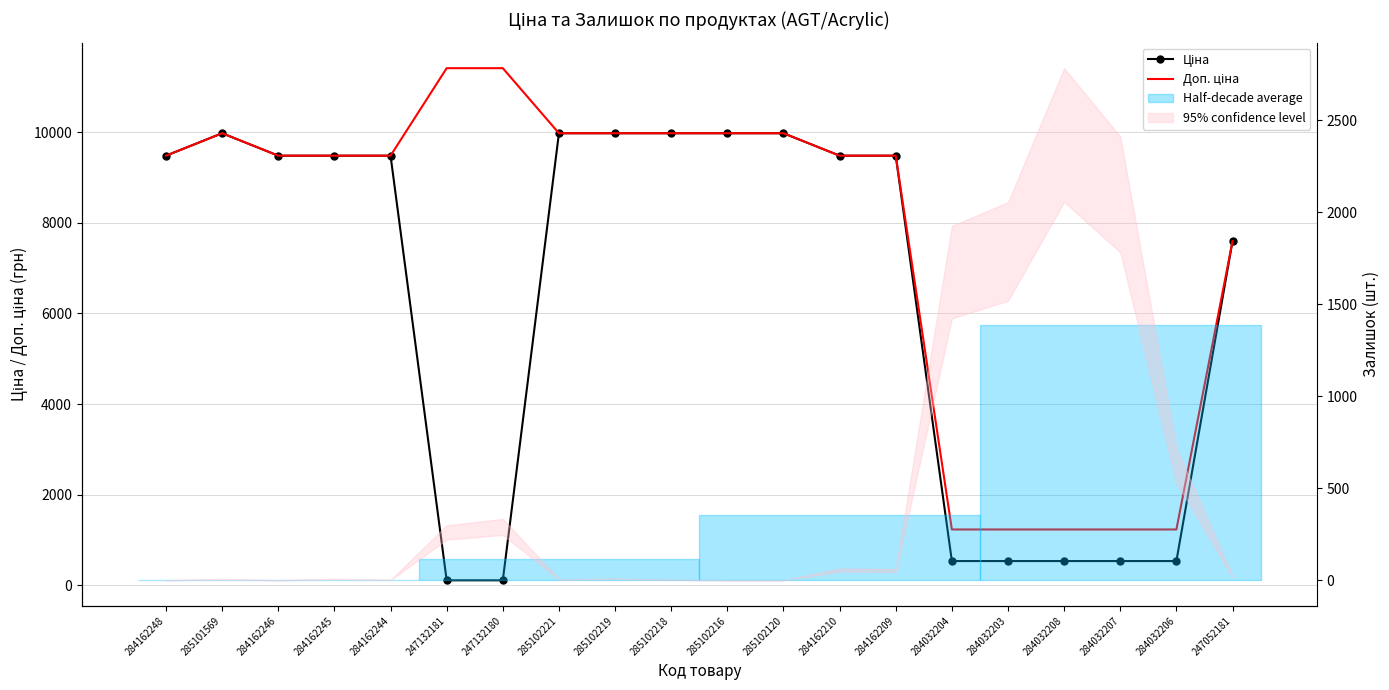

What position from the right is 285101569?

19